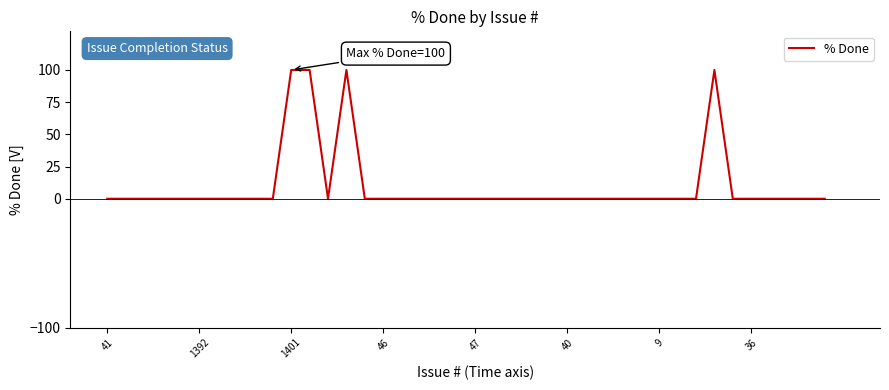

What is the maximum value shown in the chart?

100